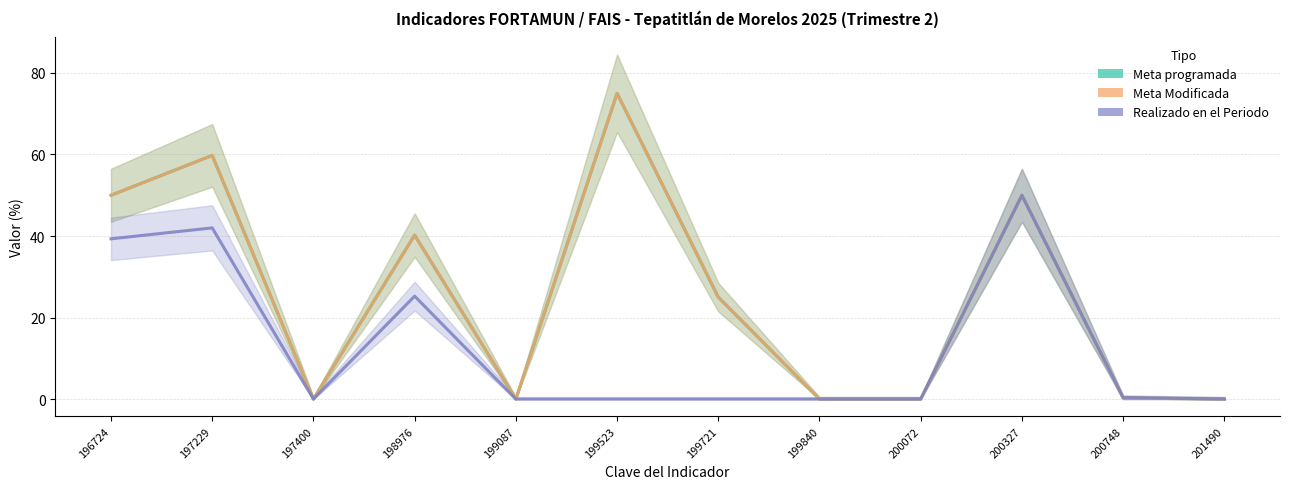

What is the maximum value for Meta Modificada?

75.0